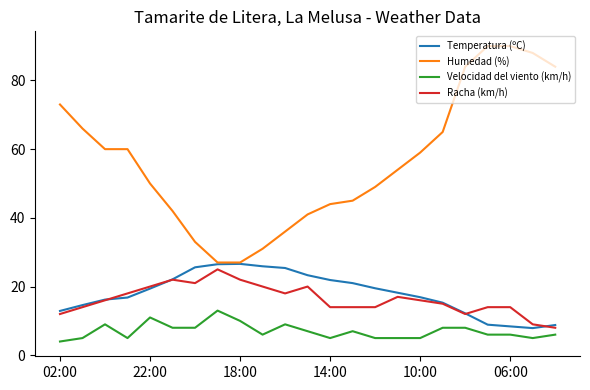

What is the minimum value shown in the chart?

4.0